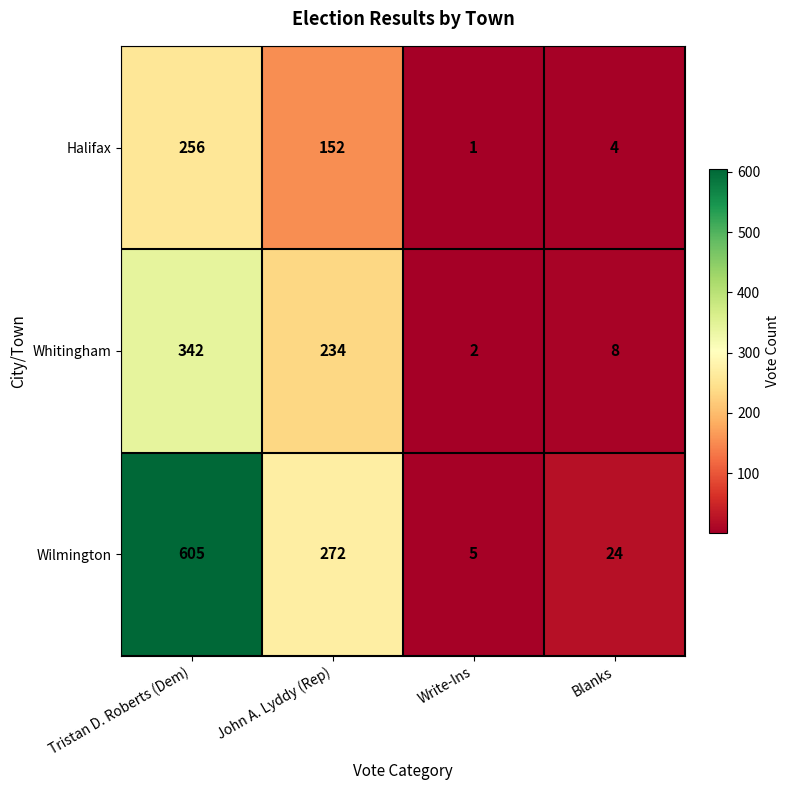

Reading right to left, extract all data points from this chart.

Halifax: 4	1	152	256
Whitingham: 8	2	234	342
Wilmington: 24	5	272	605